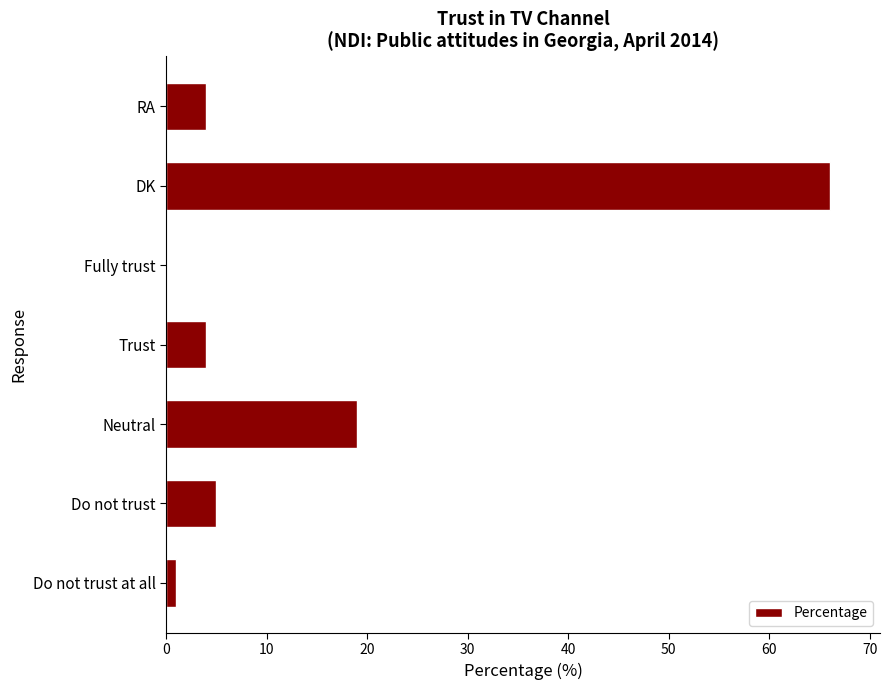

Is it true that the value at Trust is 4?

True